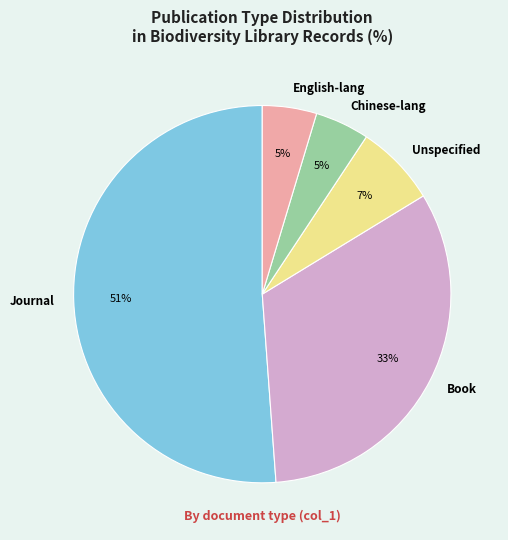

Between Book and Chinese-lang, which is larger?

Book